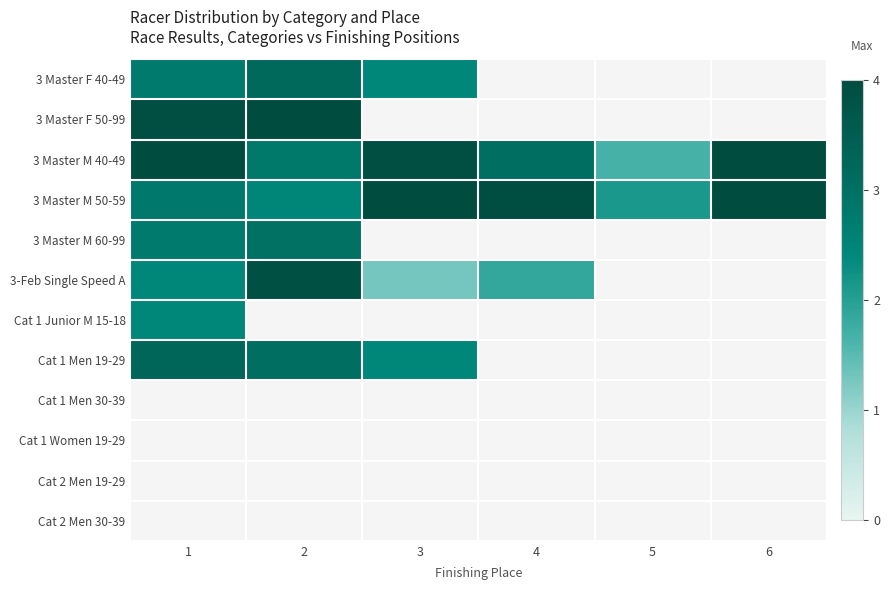

Reading left to right, extract all data points from this chart.

3 Master F 40-49: 1=2.8	2=3.2	3=2.4	4=0.0	5=0.0	6=0.0
3 Master F 50-99: 1=3.9	2=4.0	3=0.0	4=0.0	5=0.0	6=0.0
3 Master M 40-49: 1=4.0	2=2.8	3=3.9	4=3.1	5=1.7	6=4.0
3 Master M 50-59: 1=2.8	2=2.5	3=4.0	4=3.9	5=2.1	6=4.0
3 Master M 60-99: 1=2.8	2=3.0	3=0.0	4=0.0	5=0.0	6=0.0
3-Feb Single Speed A: 1=2.4	2=3.9	3=1.3	4=1.9	5=0.0	6=0.0
Cat 1 Junior M 15-18: 1=2.4	2=0.0	3=0.0	4=0.0	5=0.0	6=0.0
Cat 1 Men 19-29: 1=3.3	2=3.1	3=2.4	4=0.0	5=0.0	6=0.0
Cat 1 Men 30-39: 1=0.0	2=0.0	3=0.0	4=0.0	5=0.0	6=0.0
Cat 1 Women 19-29: 1=0.0	2=0.0	3=0.0	4=0.0	5=0.0	6=0.0
Cat 2 Men 19-29: 1=0.0	2=0.0	3=0.0	4=0.0	5=0.0	6=0.0
Cat 2 Men 30-39: 1=0.0	2=0.0	3=0.0	4=0.0	5=0.0	6=0.0